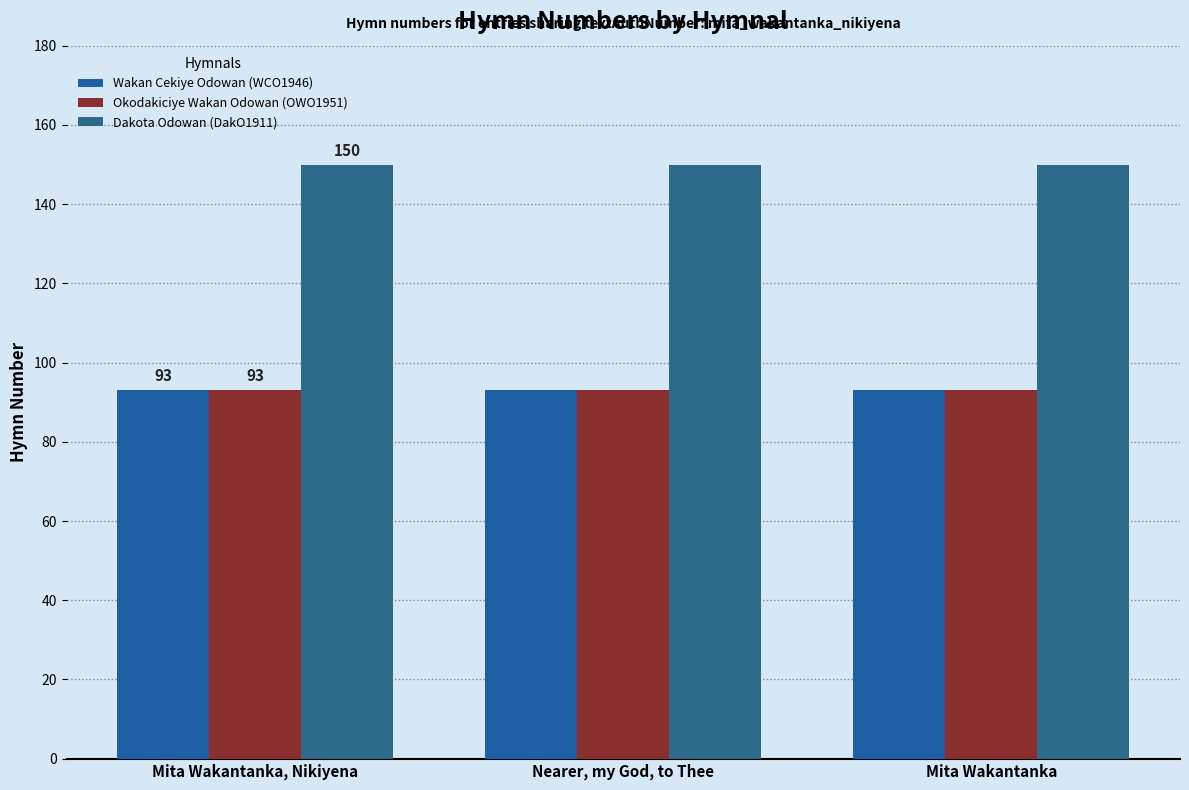

Read the Okodakiciye Wakan Odowan (OWO1951) value at Mita Wakantanka.

93